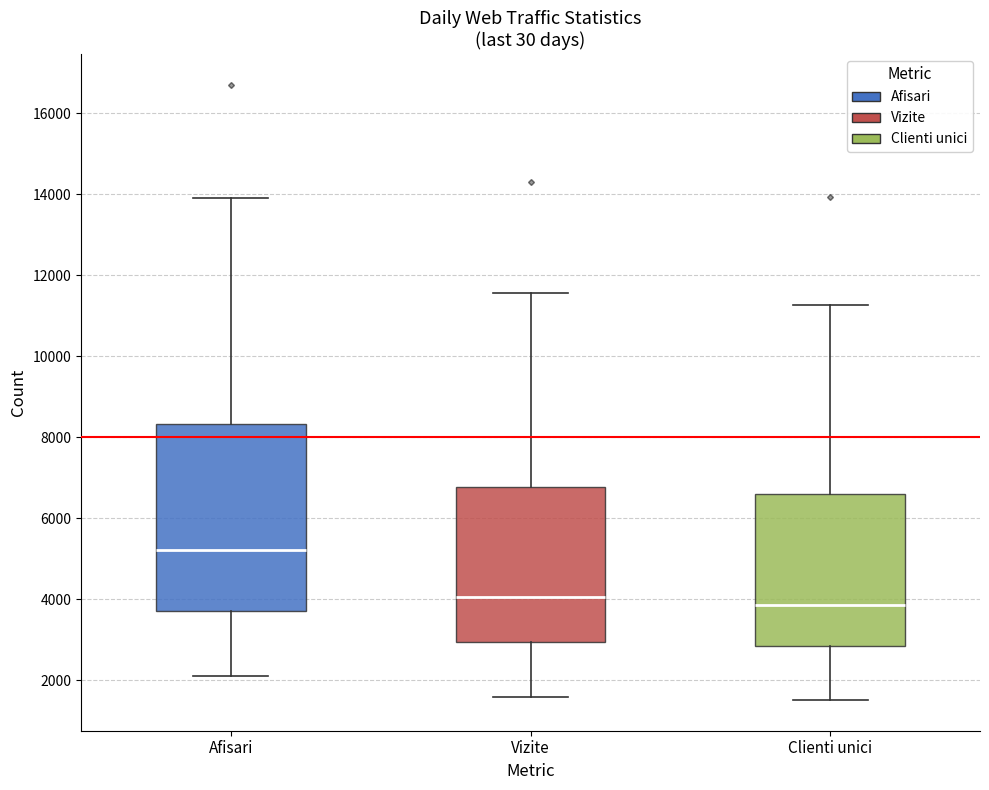

Reading left to right, read every box against the y-axis: the position of its median line, the range the box covers, and the ends of its whiskers. The values are not printed on the chart, so give them approximately, as read against the axis.

Afisari: median 5200, box 3800 to 8400, whiskers 2200 to 14000
Vizite: median 4000, box 3000 to 6800, whiskers 1600 to 11600
Clienti unici: median 3800, box 2800 to 6600, whiskers 1600 to 11200